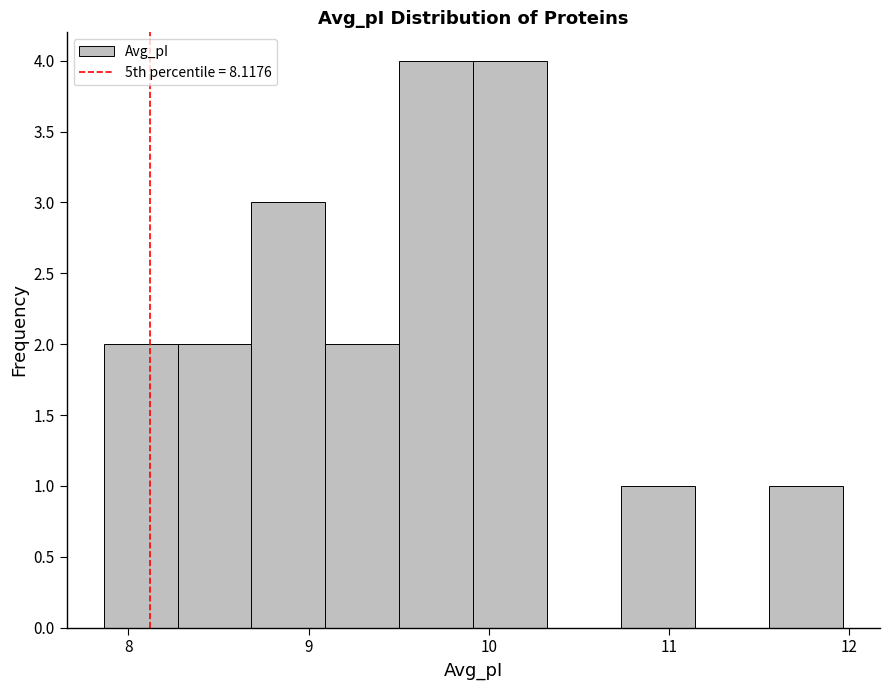

How tall is the bar that spans 9.9 to 10.3 on the x-axis? Neither the bar edges nor the heights are printed on the chart, so give them approximately, as read against the axes.

4